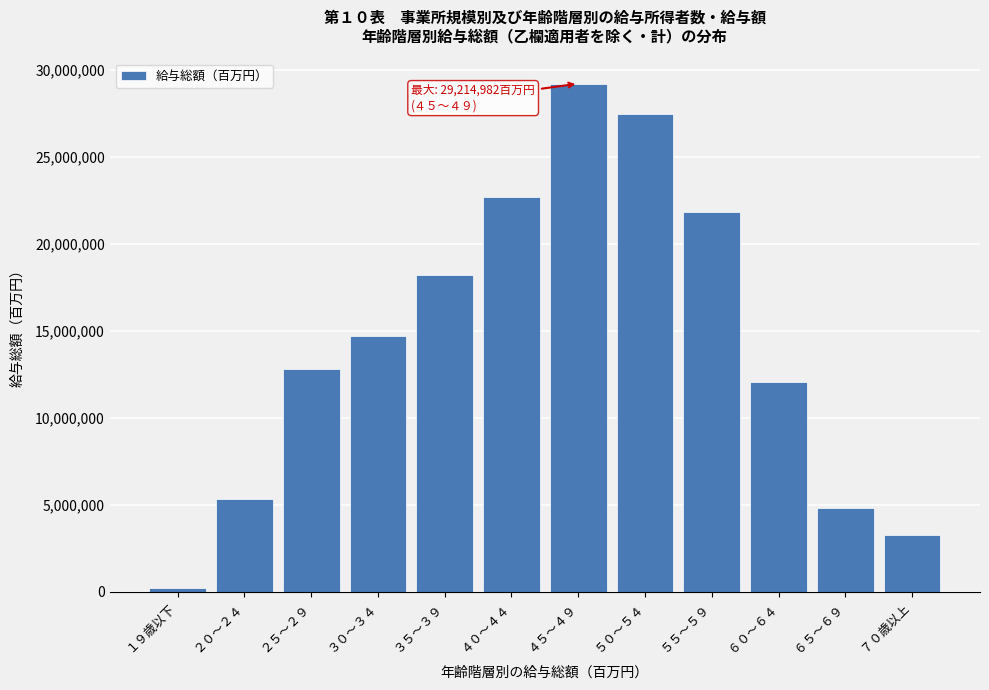

Reading left to right, what are all the values shown in this chart?

234143	5330413	12828560	14717103	18221434	22707480	29214982	27471008	21810739	12061836	4843890	3272700